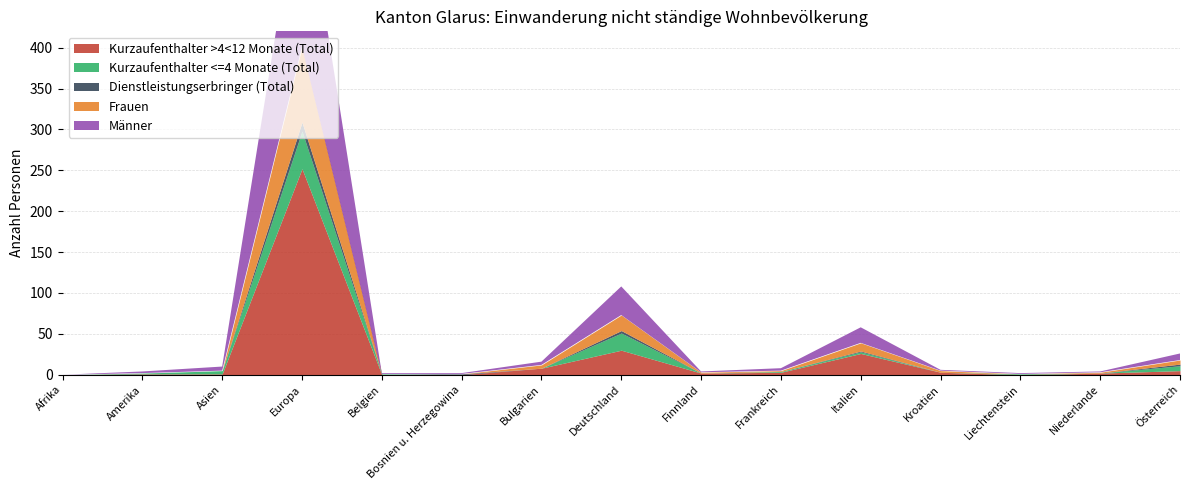

True or false: Männer has more than 0 points higher than both neighbors.

True